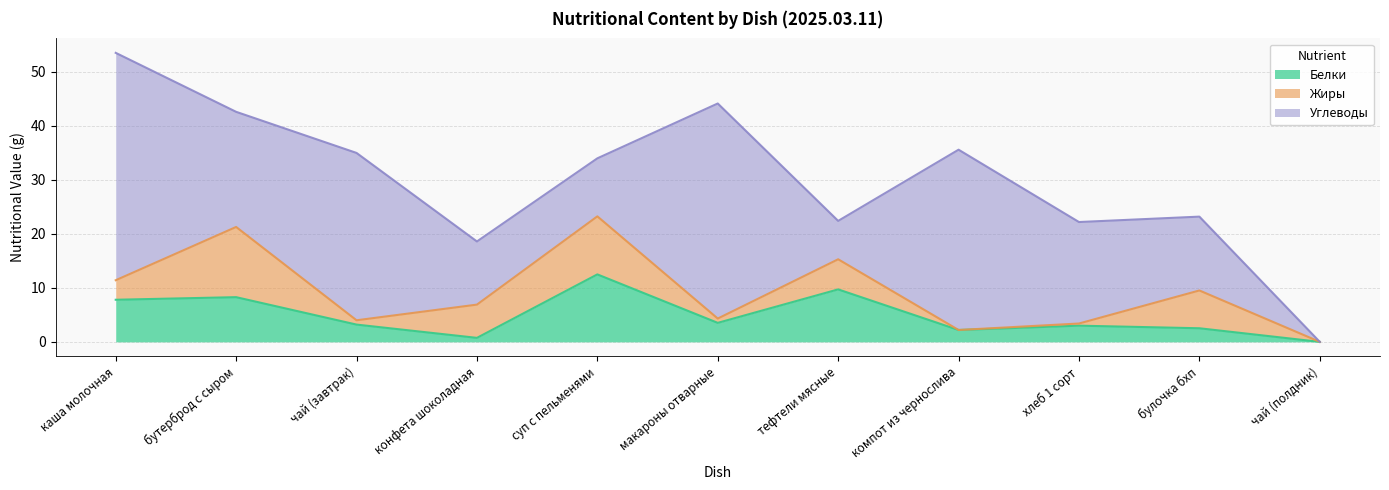

Reading right to left, what are all the values shown in this chart?

Белки: чай (полдник)=0.0	булочка бхп=2.5	хлеб 1 сорт=3.0	компот из чернослива=2.2	тефтели мясные=9.7	макароны отварные=3.5	суп с пельменями=12.5	конфета шоколадная=0.7	чай (завтрак)=3.2	бутерброд с сыром=8.3	каша молочная=7.8
Жиры: чай (полдник)=0.0	булочка бхп=7.0	хлеб 1 сорт=0.4	компот из чернослива=0.0	тефтели мясные=5.6	макароны отварные=0.8	суп с пельменями=10.8	конфета шоколадная=6.2	чай (завтрак)=0.8	бутерброд с сыром=13.0	каша молочная=3.6
Углеводы: чай (полдник)=0.0	булочка бхп=13.7	хлеб 1 сорт=18.8	компот из чернослива=33.4	тефтели мясные=7.1	макароны отварные=39.8	суп с пельменями=10.8	конфета шоколадная=11.7	чай (завтрак)=31.0	бутерброд с сыром=21.3	каша молочная=42.1